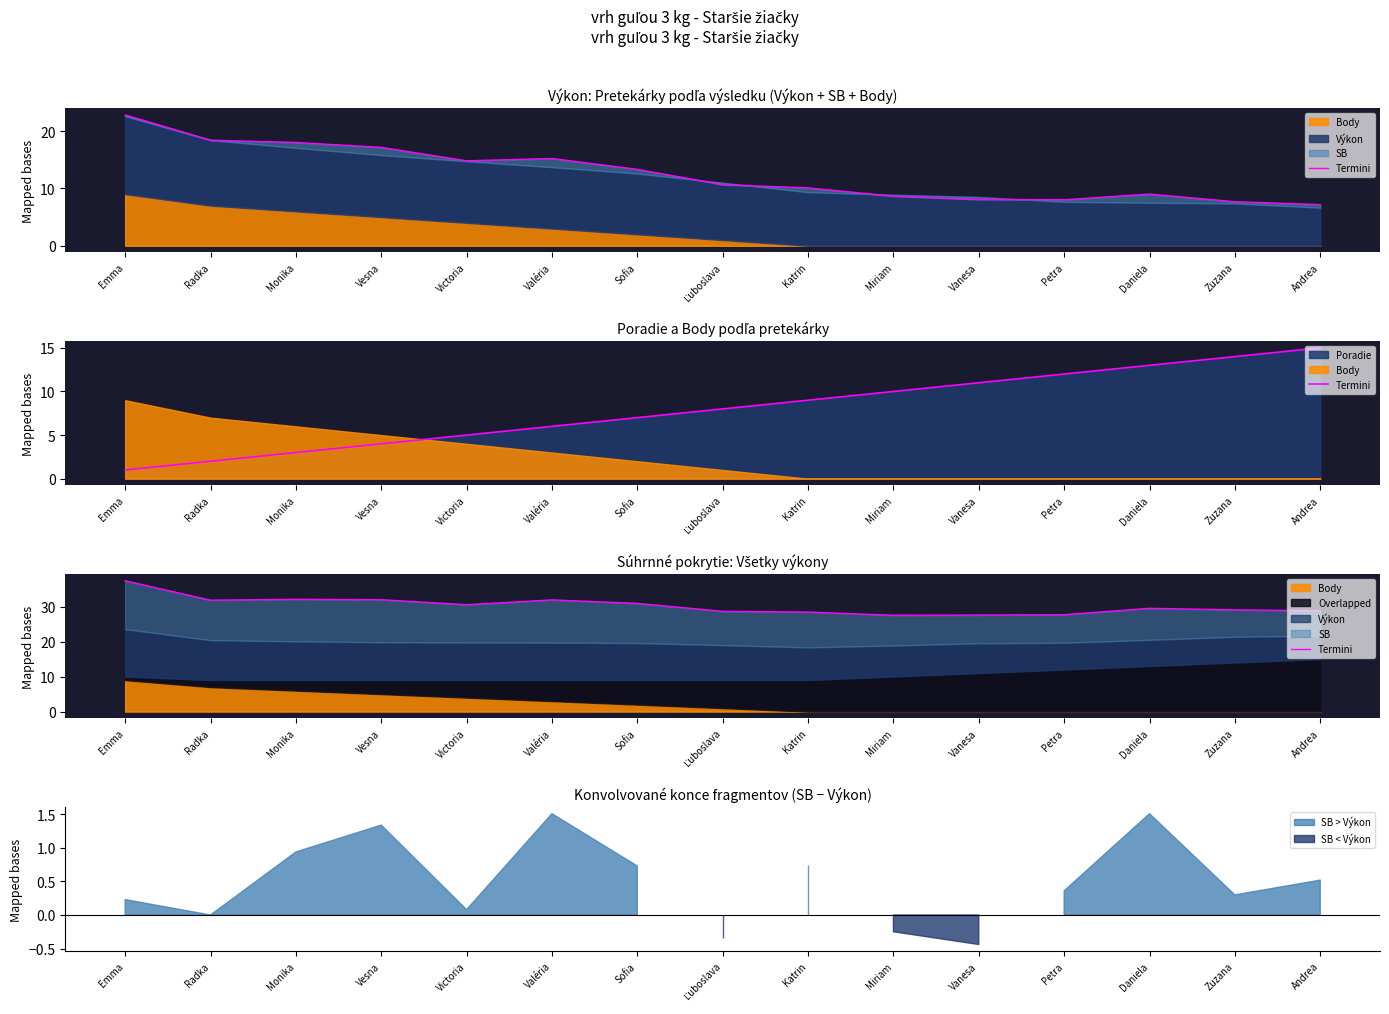

What is the value of the 2nd point from the left?

31.8